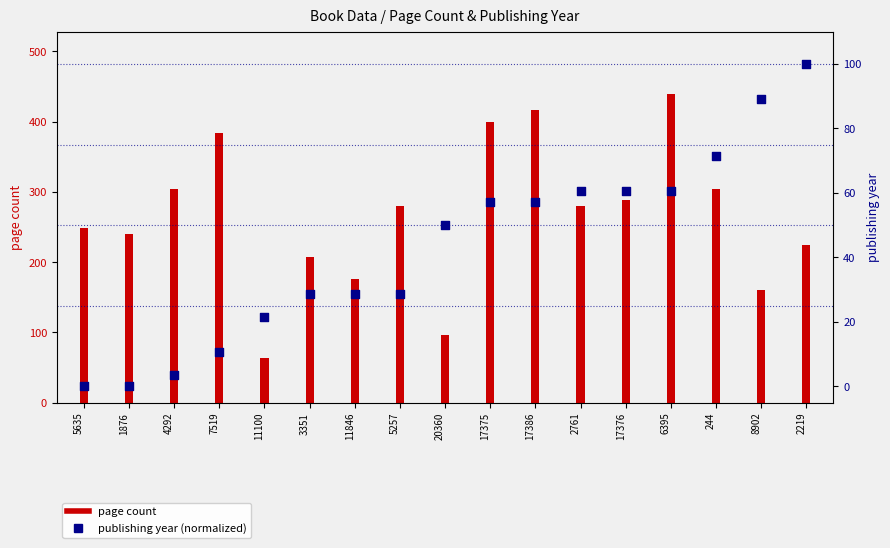

Is the value of publishing year (normalized) at 2761 greater than the value of page count at 17375?

No